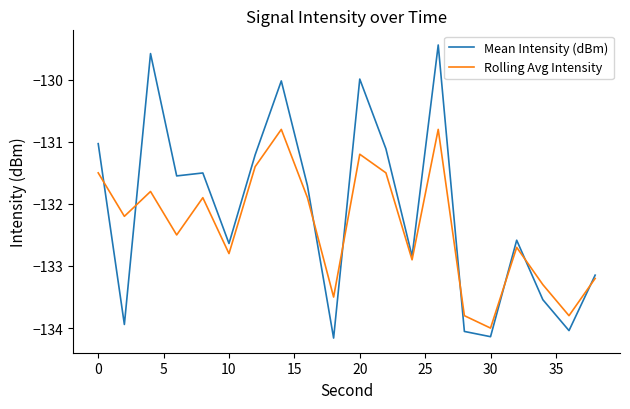

Rank the series by their maximum value, from highest to lowest.

Mean Intensity (dBm), Rolling Avg Intensity